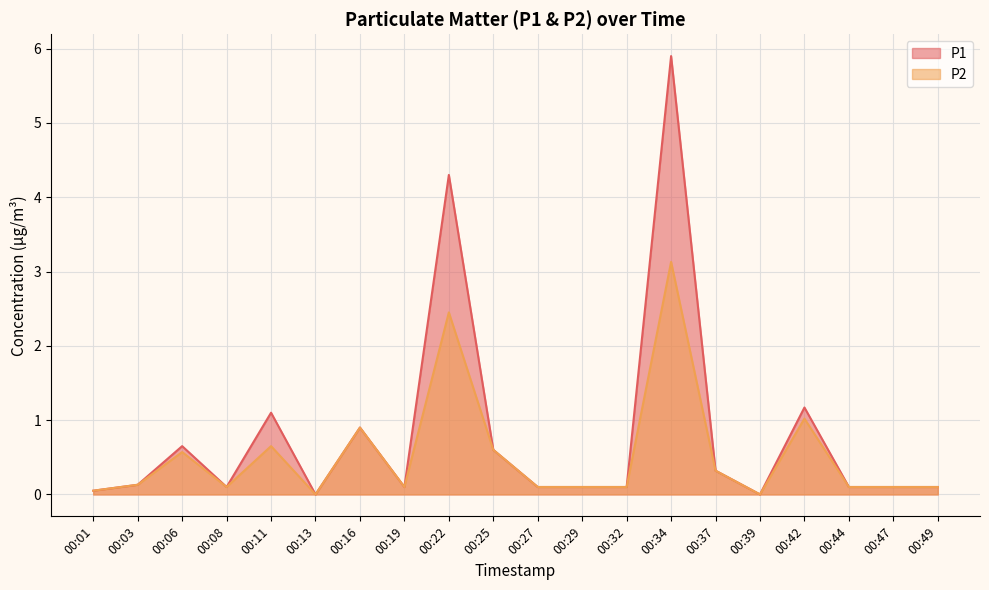

True or false: P2 and P1 intersect in this chart.

False